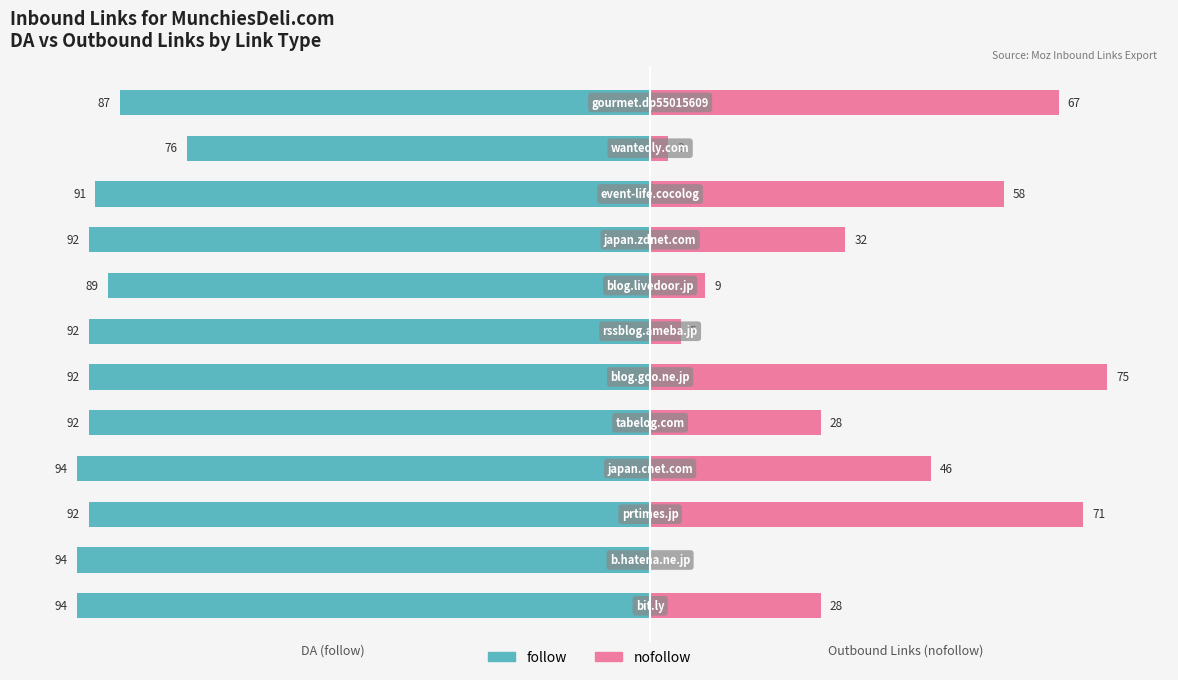

Rank the series by their average value, from highest to lowest.

follow, nofollow